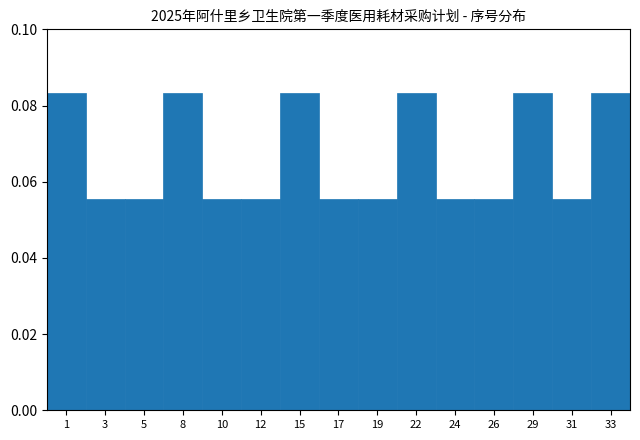

The chart shows a value of 0.0 at 19. True or false?

False